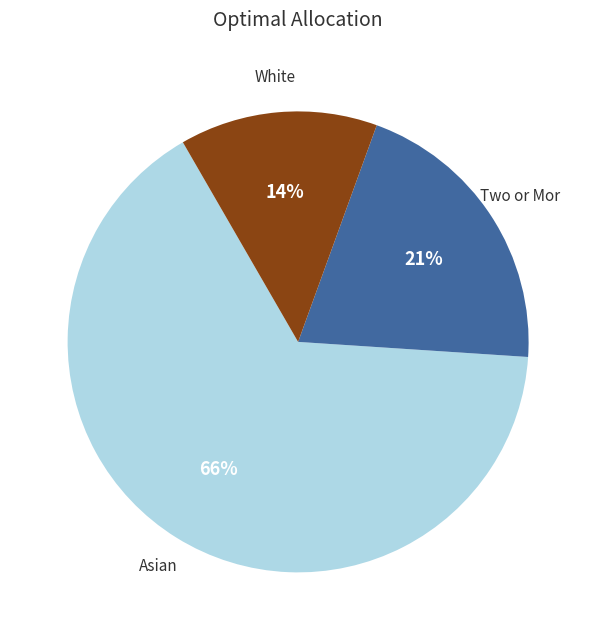

Is there any slice that represents more than half of the pie?

Yes